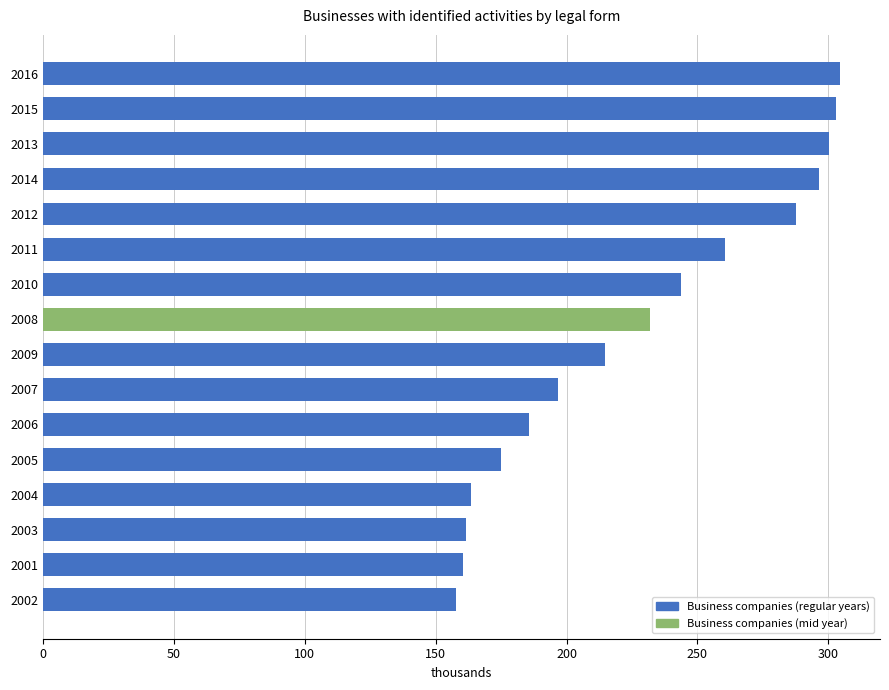

Which has a higher value, 2001 or 2013?

2013